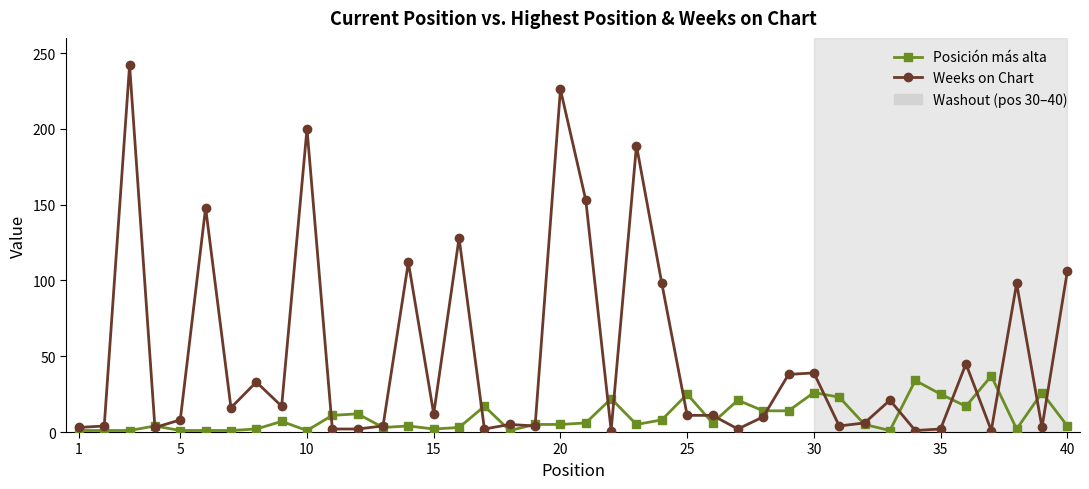

Which series has the widest spread of values?

Weeks on Chart